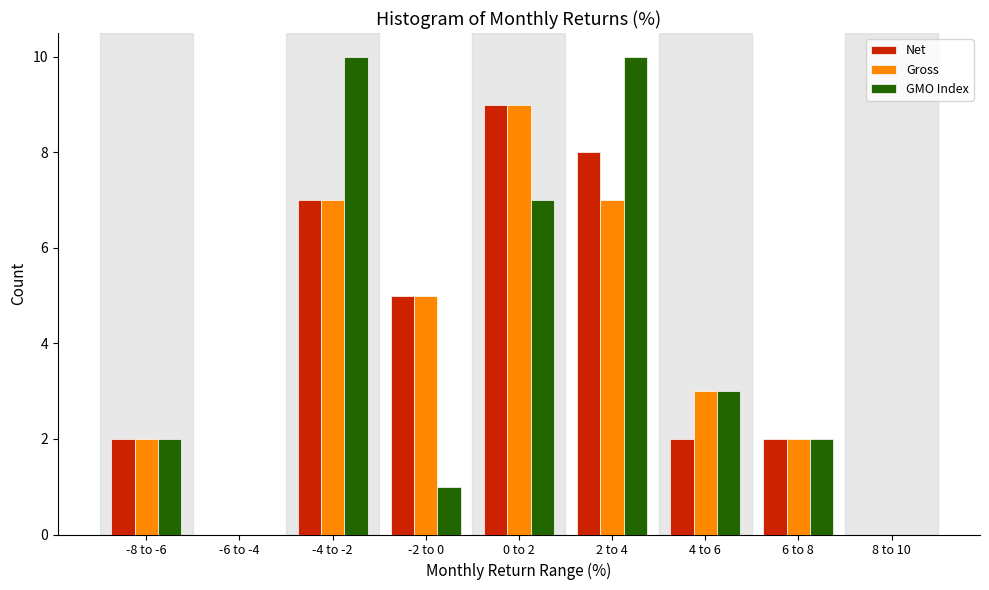

The Net series shows 2 at 6 to 8. True or false?

True